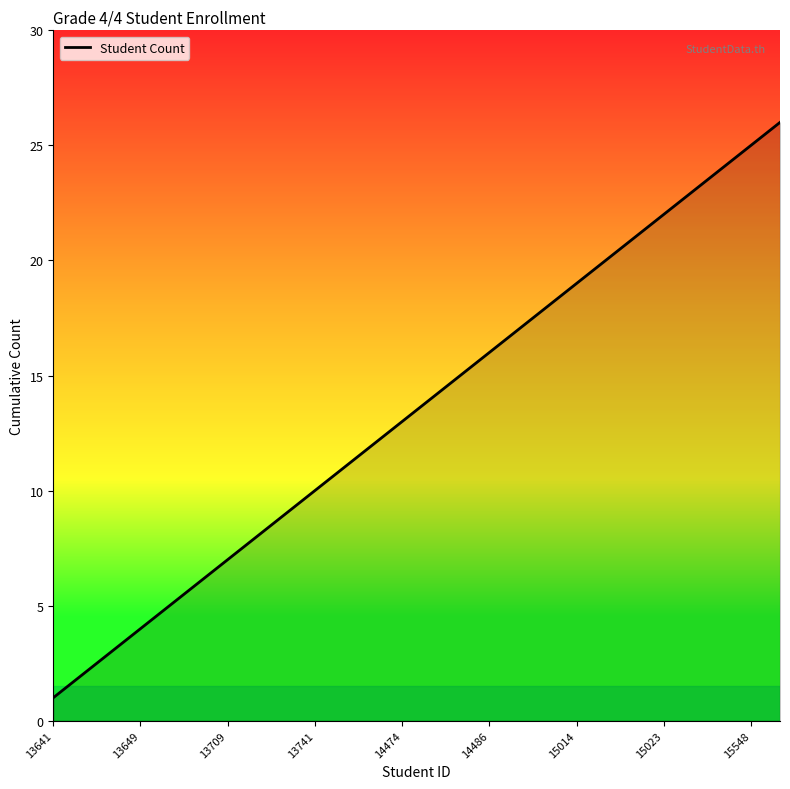

What is the maximum value shown in the chart?

26